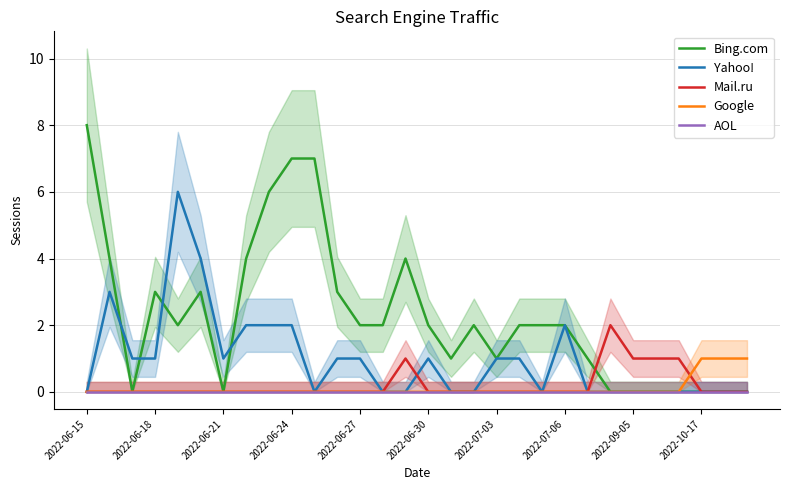

True or false: Yahoo! and Google cross at least once.

False